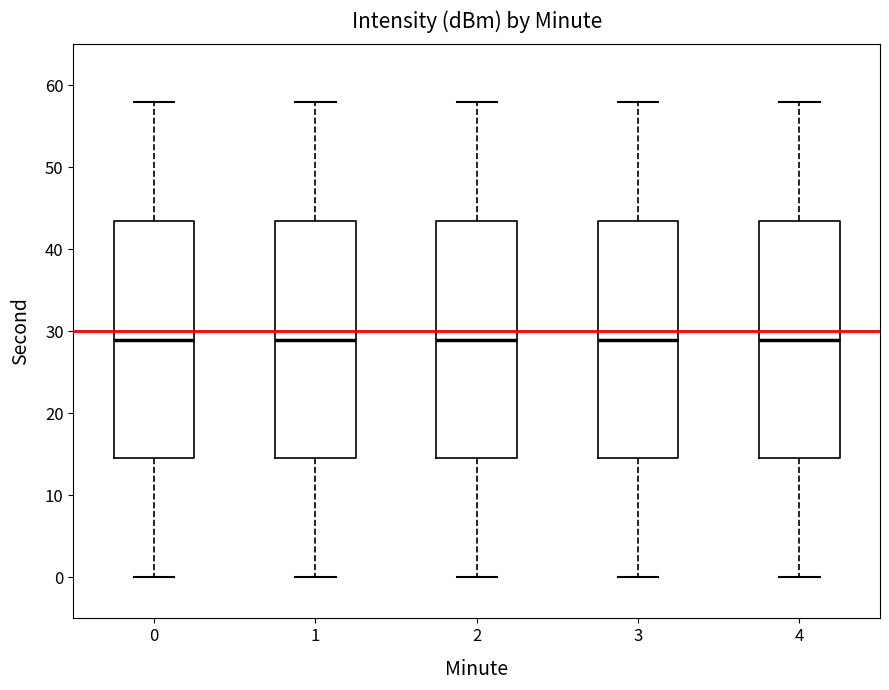

Reading left to right, transcribe this box plot: for each box, give where its median line is, the range the box spans, and where its two whiskers end, as read against the y-axis. The values are not printed on the chart, so give them approximately, as read against the axis.

0: median 29, box 15 to 44, whiskers 0 to 58
1: median 29, box 15 to 44, whiskers 0 to 58
2: median 29, box 15 to 44, whiskers 0 to 58
3: median 29, box 15 to 44, whiskers 0 to 58
4: median 29, box 15 to 44, whiskers 0 to 58